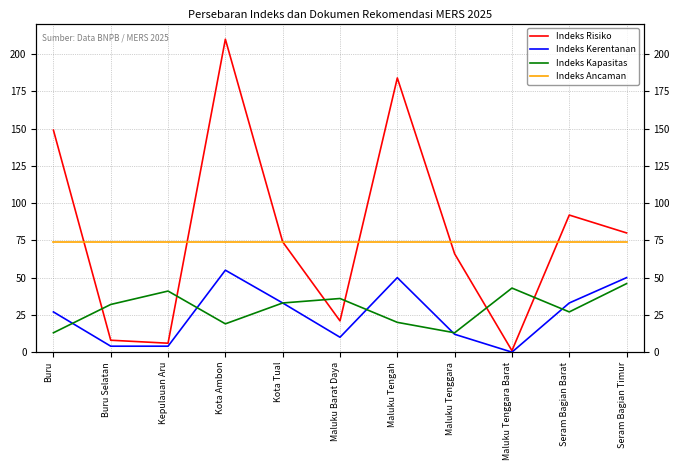

Does the chart have visible grid lines?

Yes